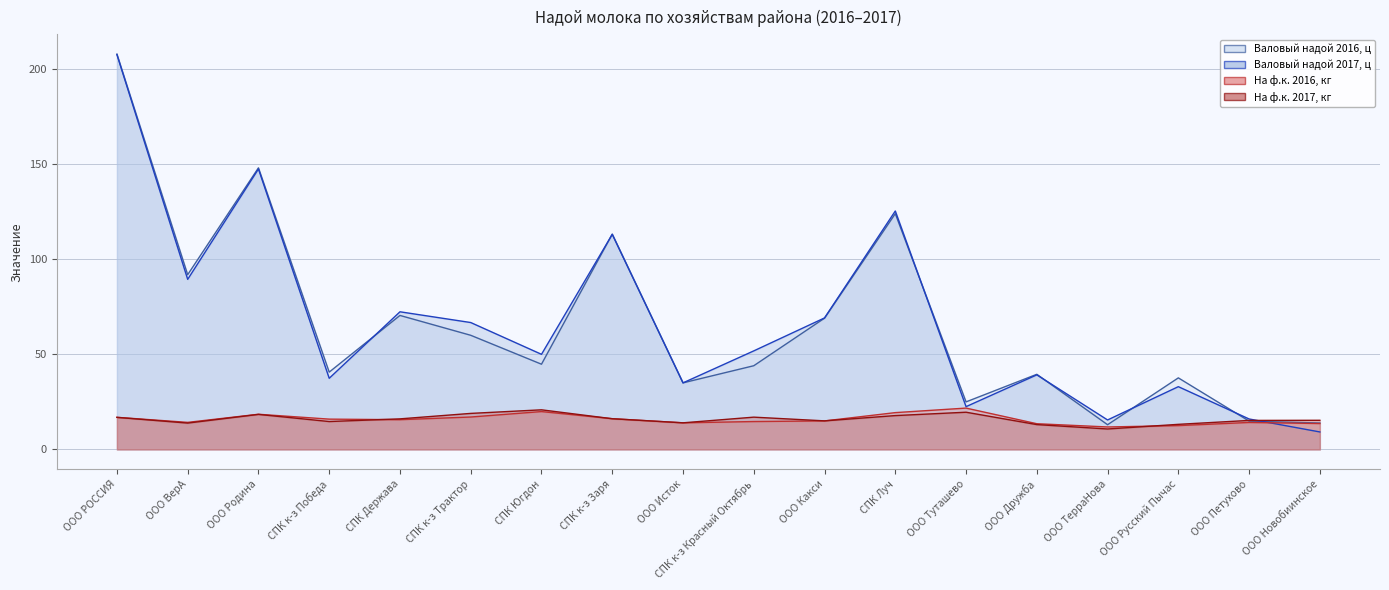

Where do На ф.к. 2016, кг and На ф.к. 2017, кг first cross each other?

СПК к-з Победа and СПК Держава